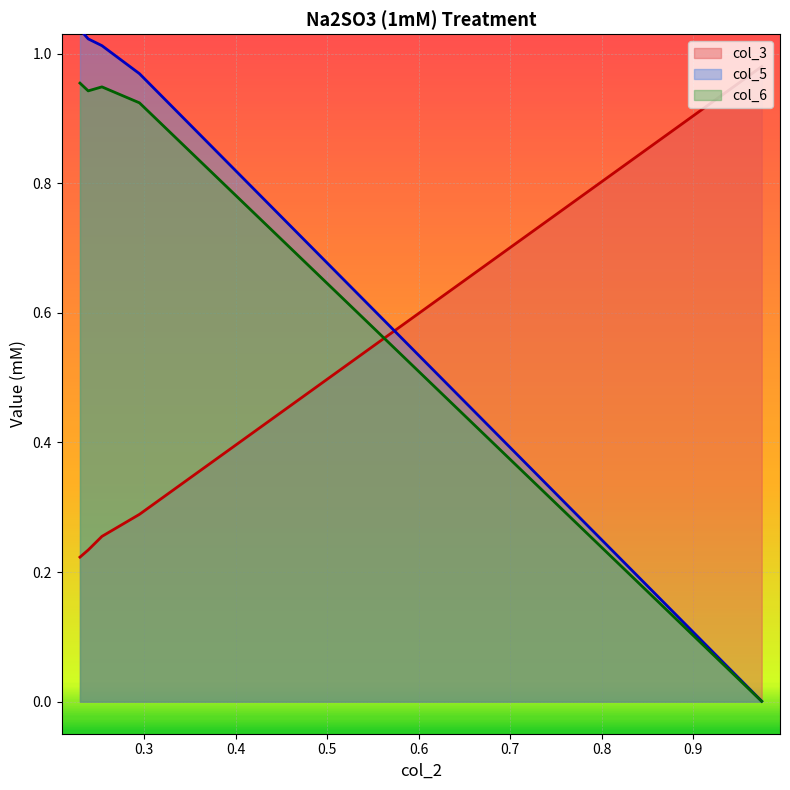

Does the chart display data point markers on the line(s)?

No